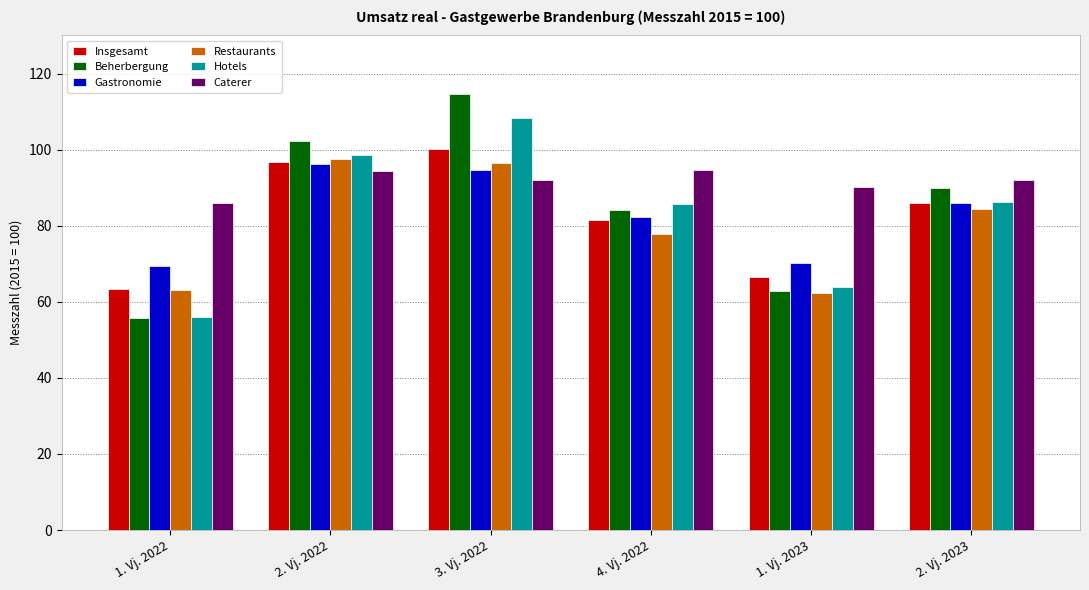

What is the value of the Insgesamt bar at the 5th from the left?

66.5